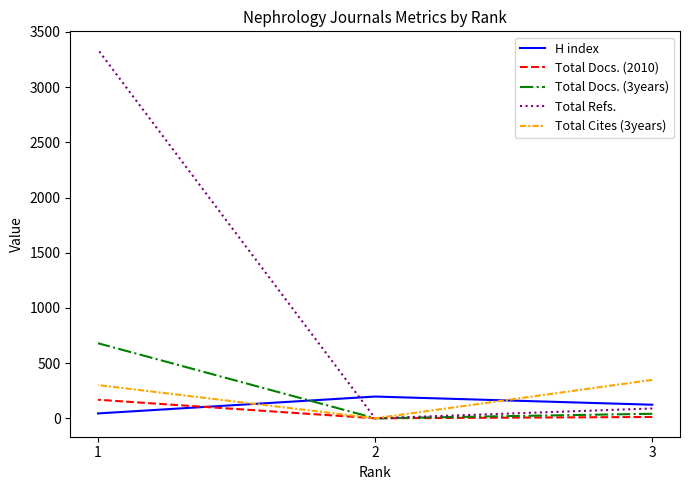

Which series has the largest total across all categories?

Total Refs.